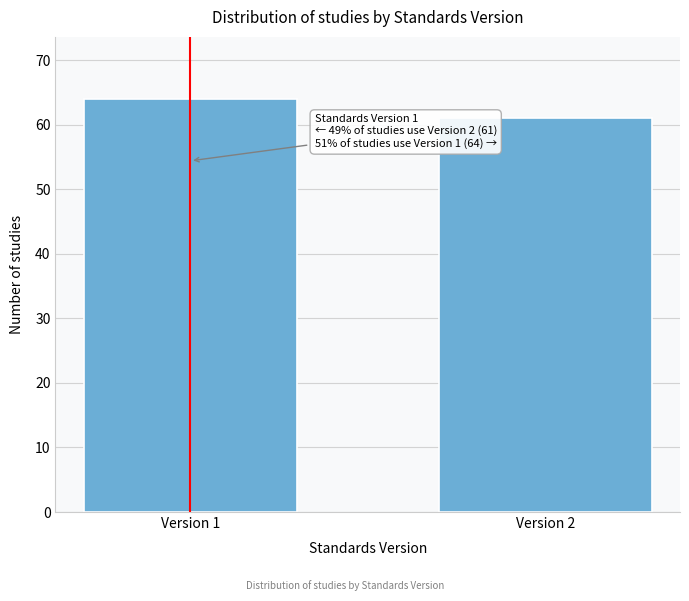

Reading left to right, list all the values displayed in this chart.

Version 1=64	Version 2=61